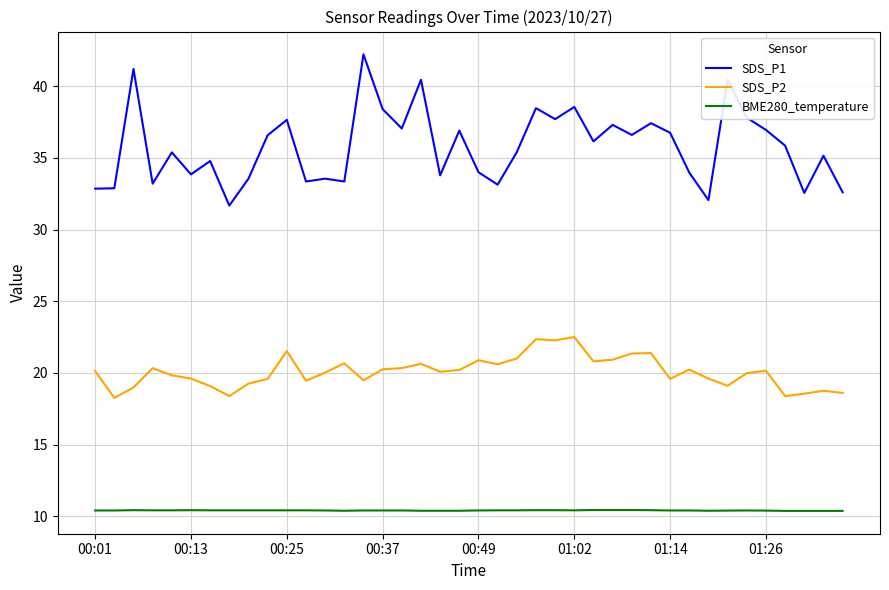

List the series in order of their overall mean, lowest first.

BME280_temperature, SDS_P2, SDS_P1